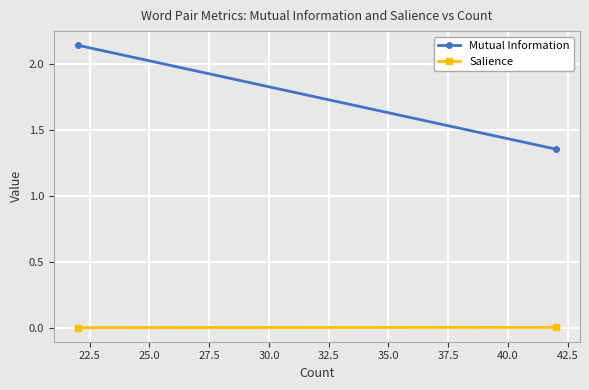

How many lines are shown in the chart?

2